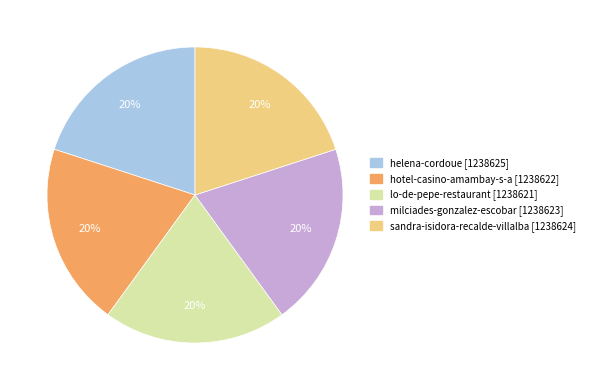

Is the sum of hotel-casino-amambay-s-a and helena-cordoue greater than half?

No